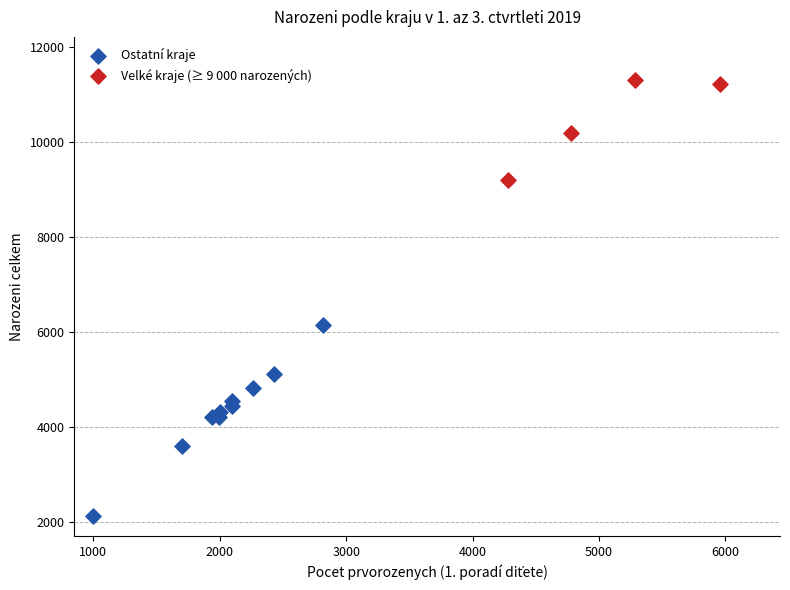

What are all the series names shown in the legend?

Ostatní kraje, Velké kraje (≥ 9 000 narozených)